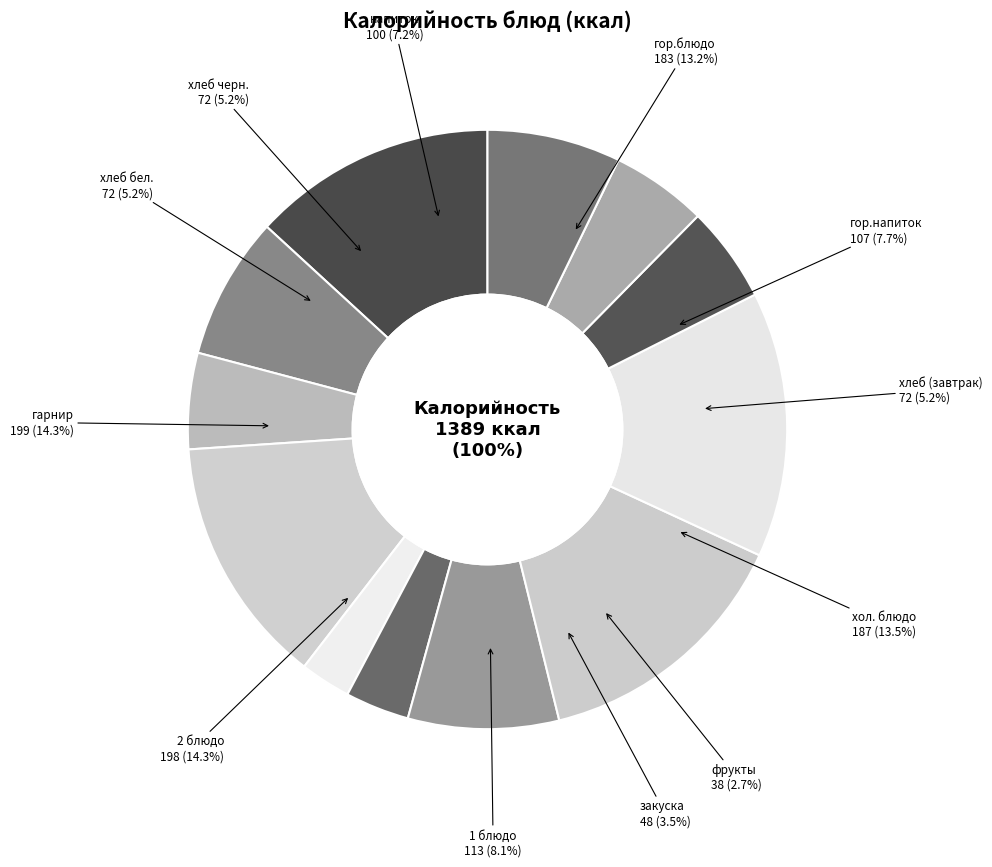

Is there a majority slice in this chart?

No